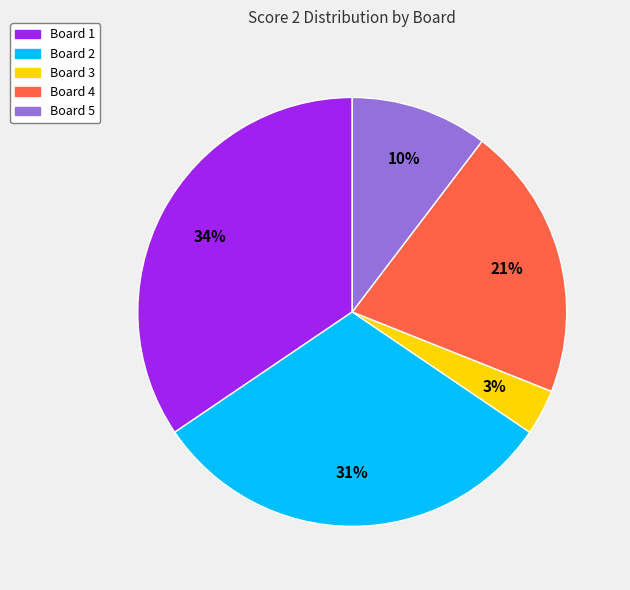

To the nearest percent, what is the difference between the largest and smallest slice percentages?

31%